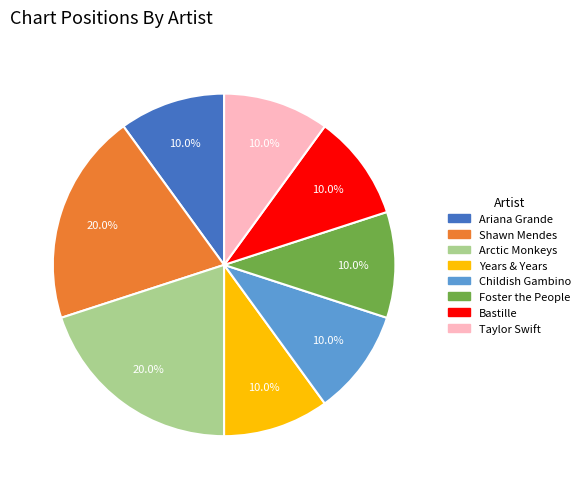

Is Arctic Monkeys the majority of the pie?

No